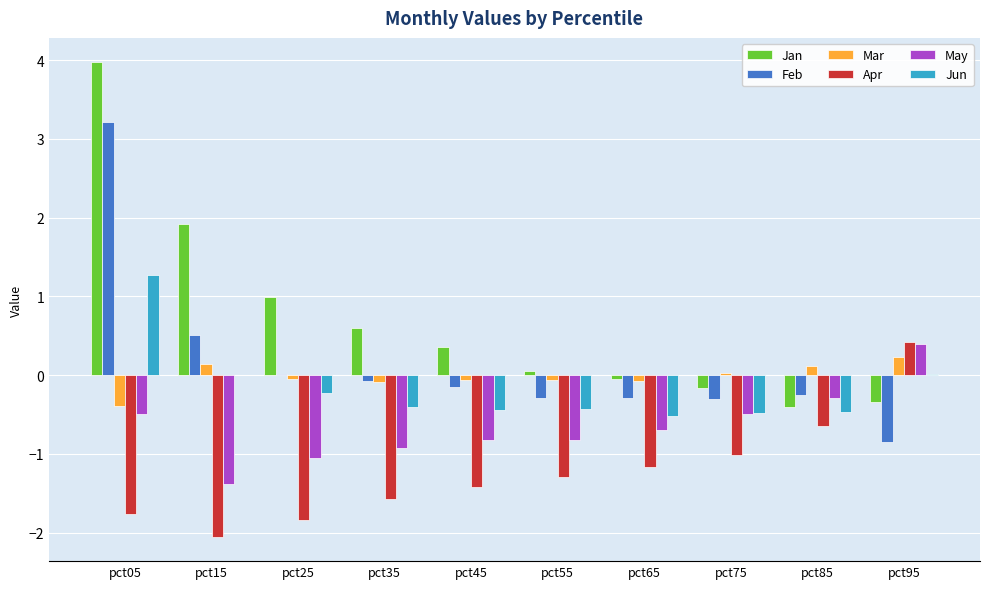

Are the bars horizontal?

No